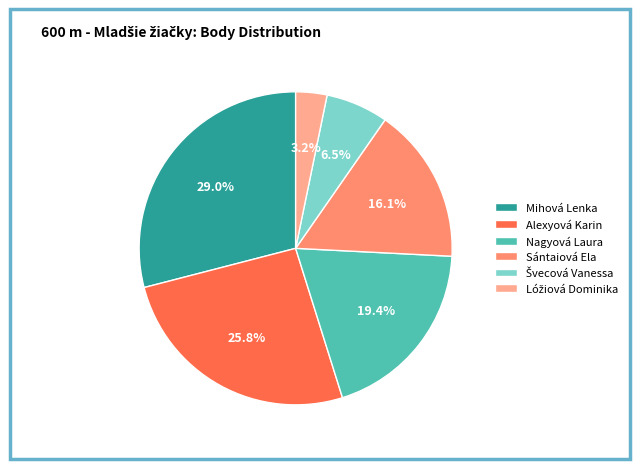

Combined, do Nagyová Laura and Alexyová Karin account for over 50%?

No